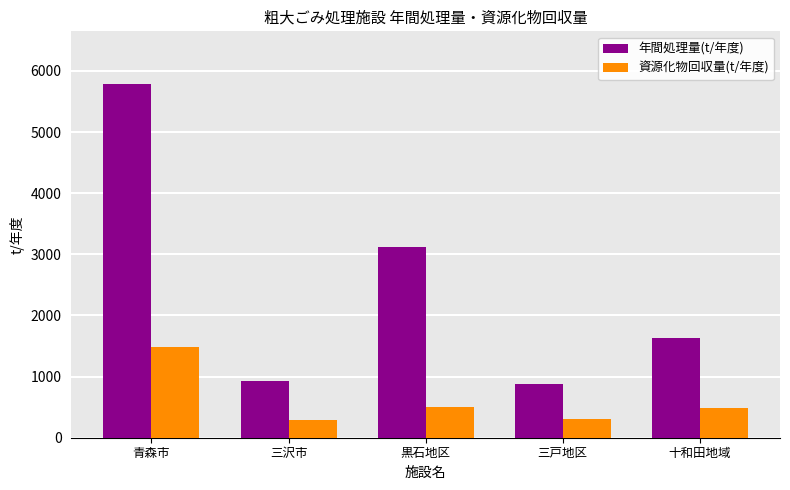

At which category is the sum across all series the highest?

青森市